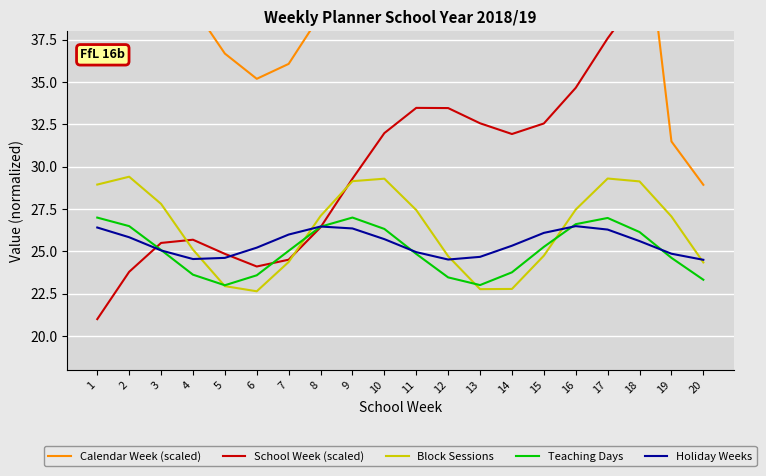

True or false: Calendar Week (scaled) has more than 2 interior local peaks.

True